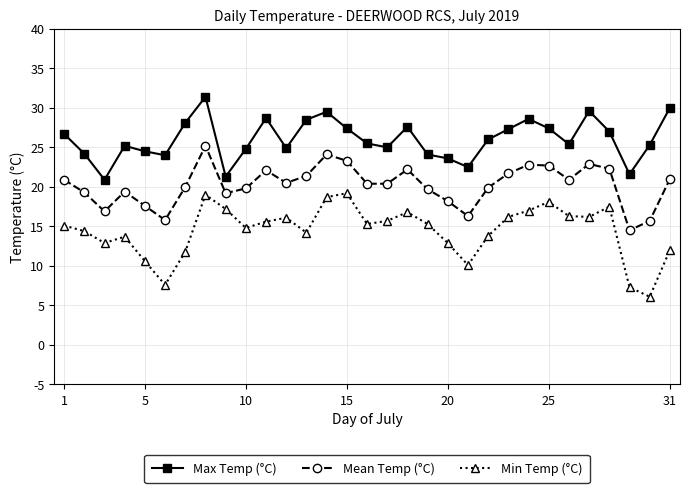

In Min Temp (°C), how many points are lower than both neighbors (excluding endpoints)?

8